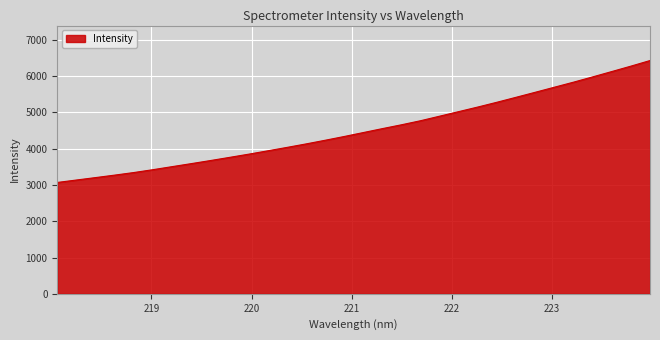

What is the smallest value displayed?

3067.7